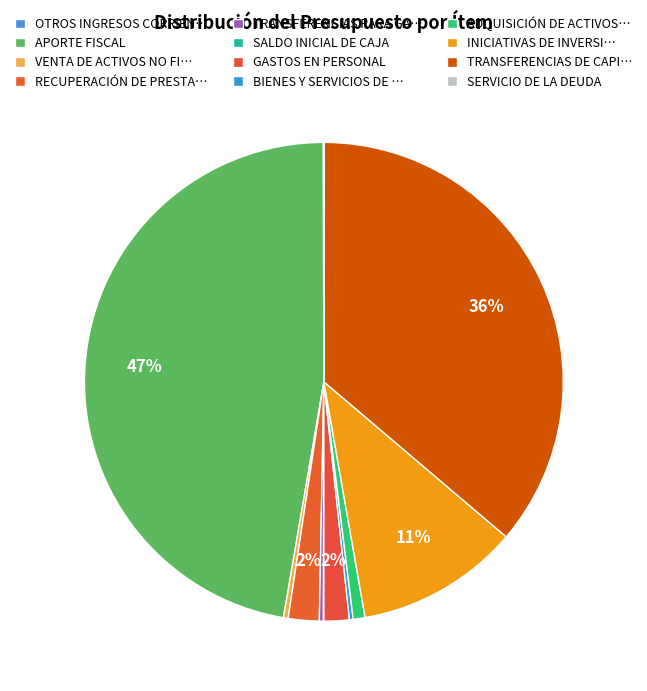

Rank the categories by value from highest to lowest.

APORTE FISCAL, TRANSFERENCIAS DE CAPITAL, INICIATIVAS DE INVERSIÓN, RECUPERACIÓN DE PRESTAMOS, GASTOS EN PERSONAL, ADQUISICIÓN DE ACTIVOS NO FINANCIEROS, VENTA DE ACTIVOS NO FINANCIEROS, TRANSFERENCIAS PARA GASTOS DE CAPITAL, BIENES Y SERVICIOS DE CONSUMO, OTROS INGRESOS CORRIENTES, SALDO INICIAL DE CAJA, SERVICIO DE LA DEUDA